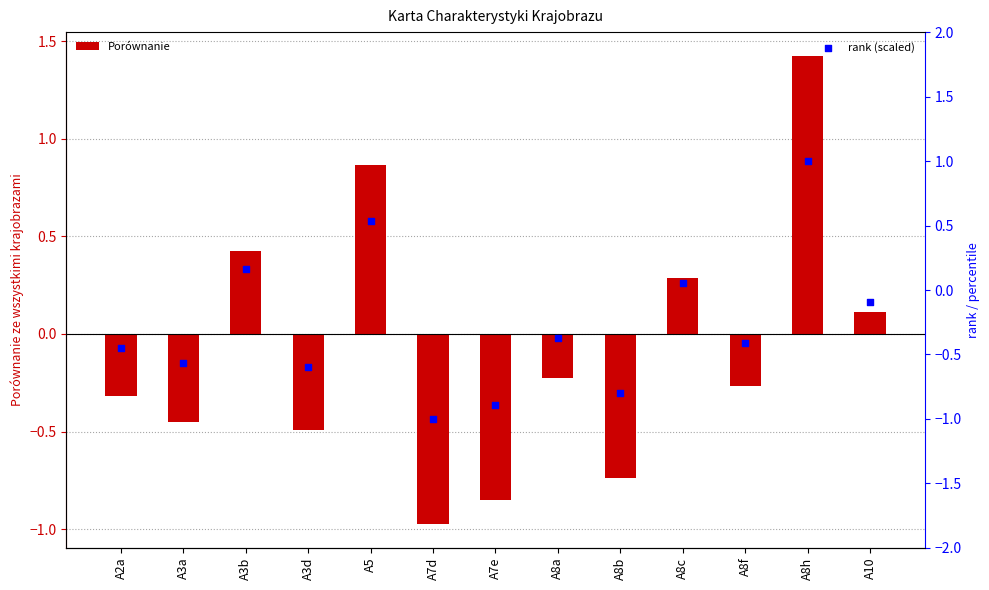

Is the value of Porównanie at A7d greater than the value of rank (scaled) at A5?

No